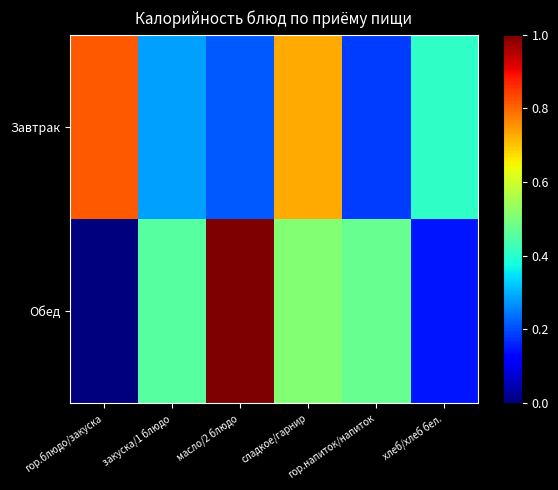

Reading left to right, list all the values displayed in this chart.

Завтрак: гор.блюдо/закуска=0.8	закуска/1 блюдо=0.3	масло/2 блюдо=0.2	сладкое/гарнир=0.7	гор.напиток/напиток=0.2	хлеб/хлеб бел.=0.4
Обед: гор.блюдо/закуска=0.0	закуска/1 блюдо=0.5	масло/2 блюдо=1.0	сладкое/гарнир=0.5	гор.напиток/напиток=0.5	хлеб/хлеб бел.=0.1